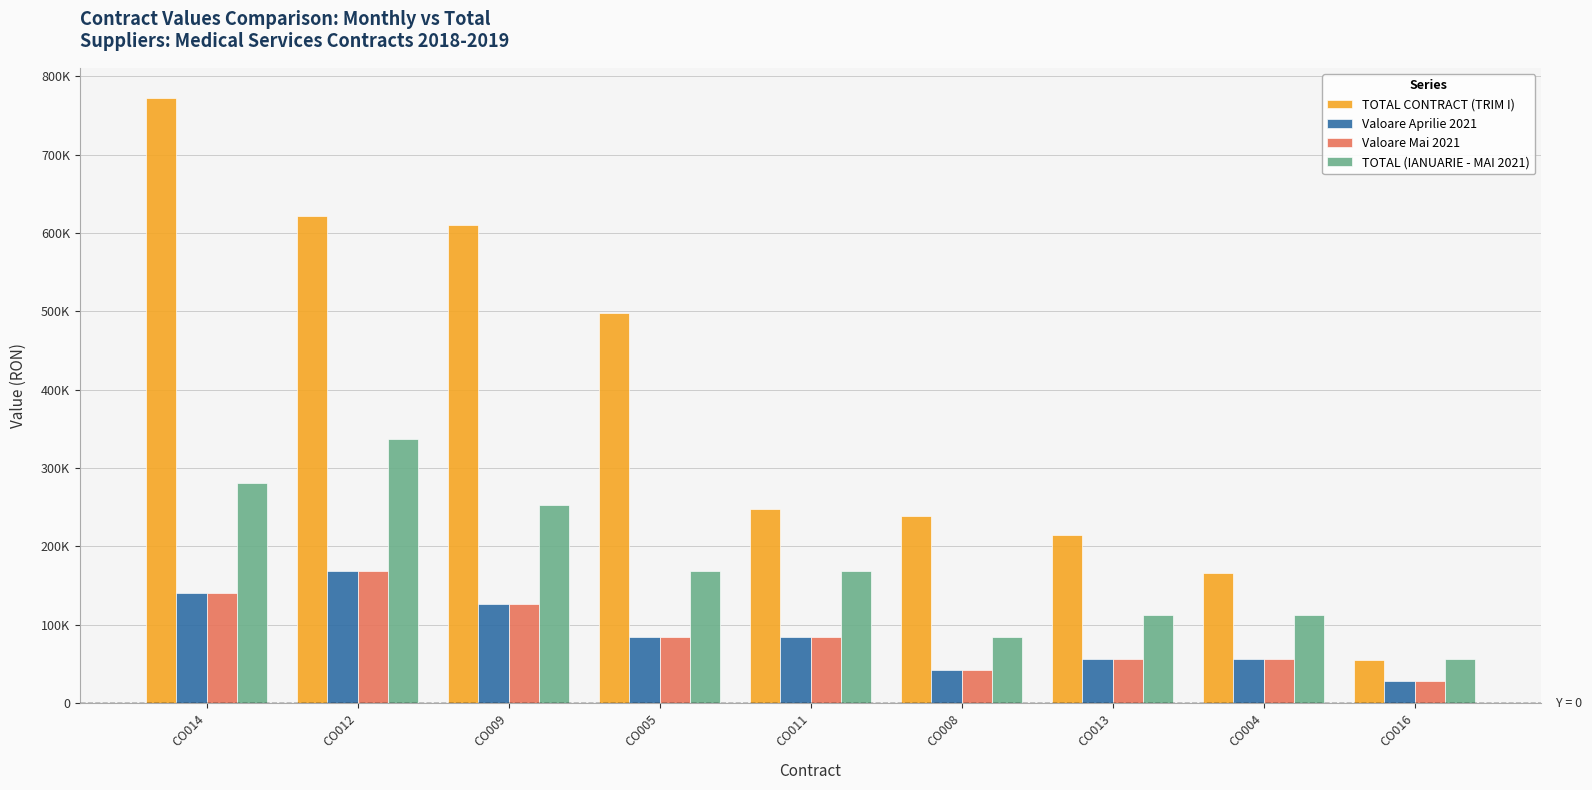

What is the difference between the TOTAL CONTRACT (TRIM I) values at CO014 and CO012?

150997.2